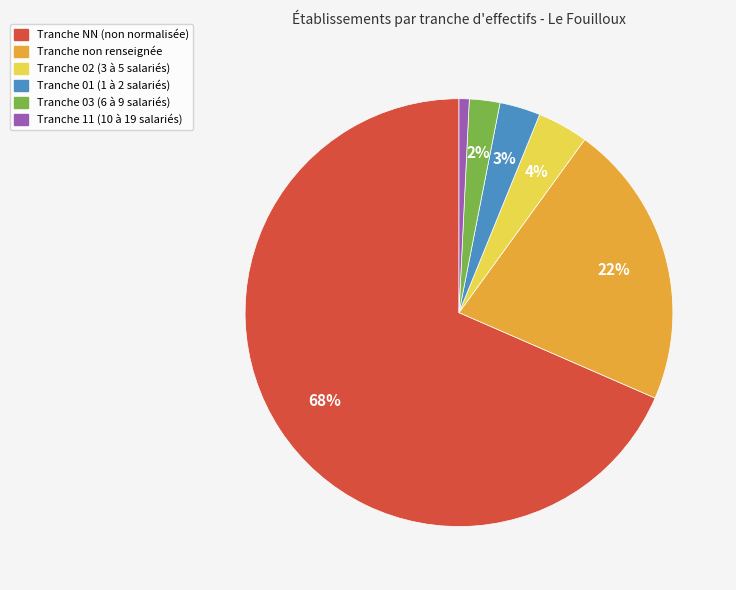

How many slices are in this pie chart?

6